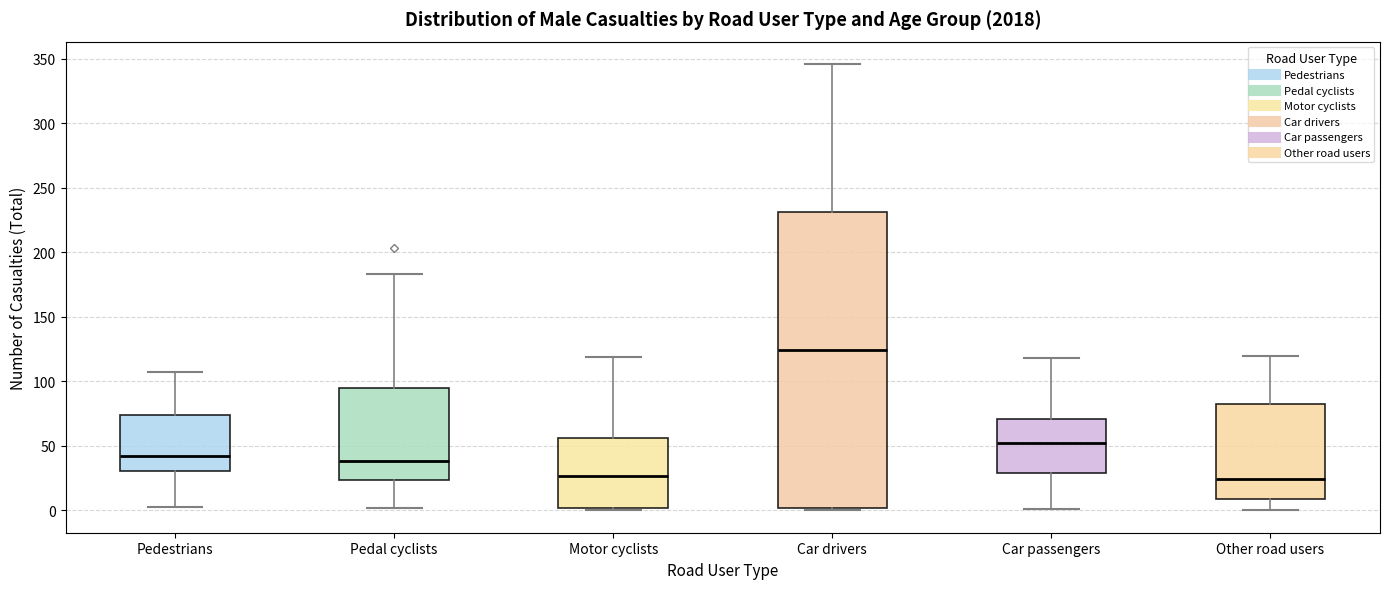

Where does the lower whisker of the box for Pedal cyclists end on the y-axis? The values are not printed on the chart, so give them approximately, as read against the axis.

0